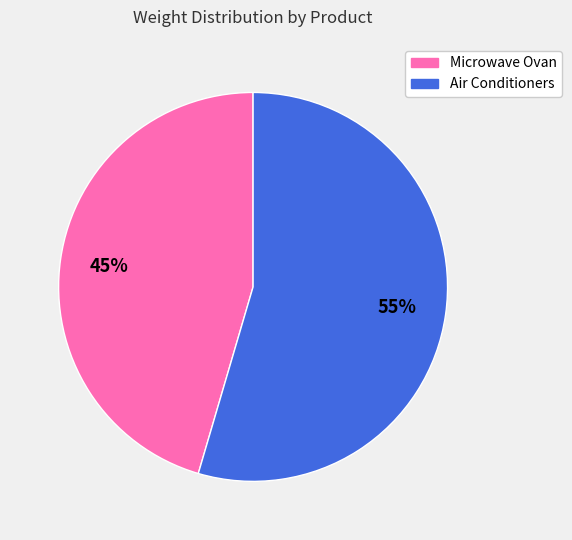

Which category has the biggest portion of the pie?

Air Conditioners